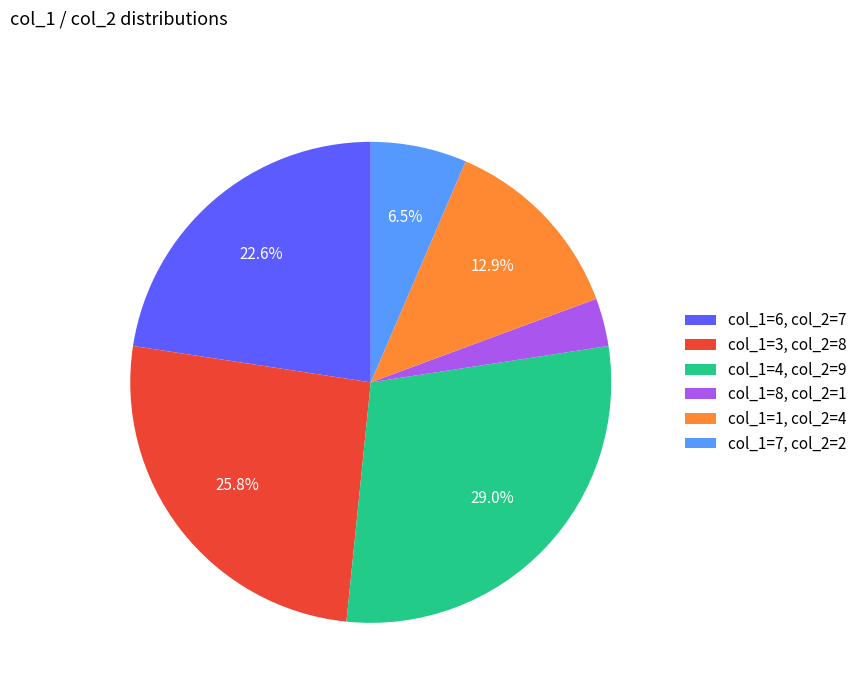

What is the largest slice in the pie chart?

col_1=4, col_2=9